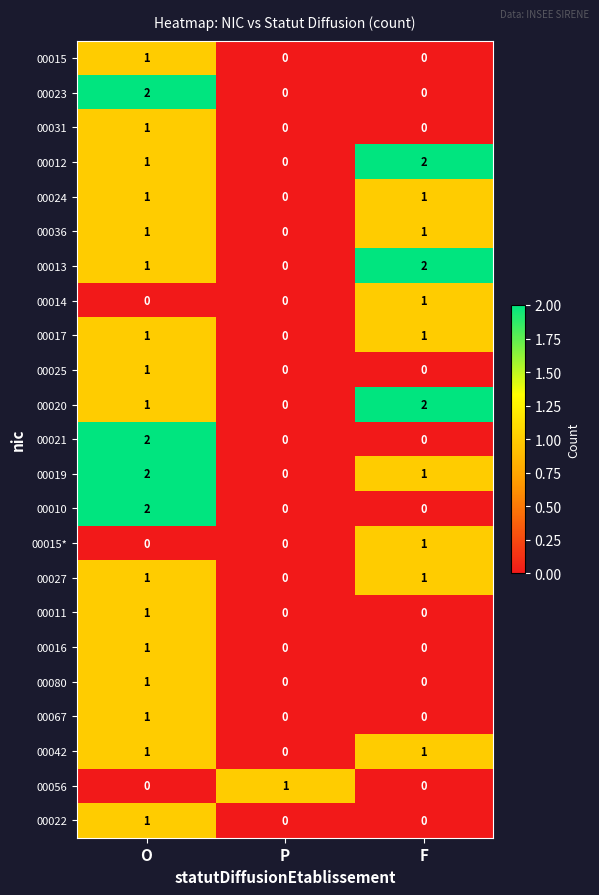

Count the 00020 values in the range 0 to 2.

3